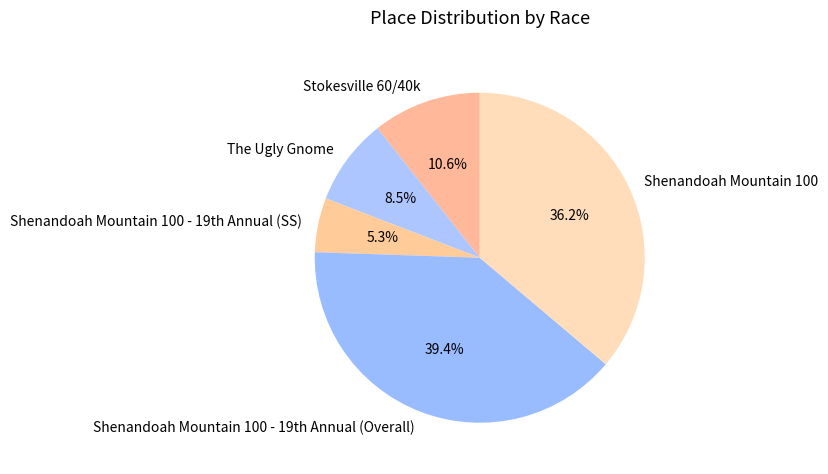

To the nearest percent, what is the average slice percentage?

20%